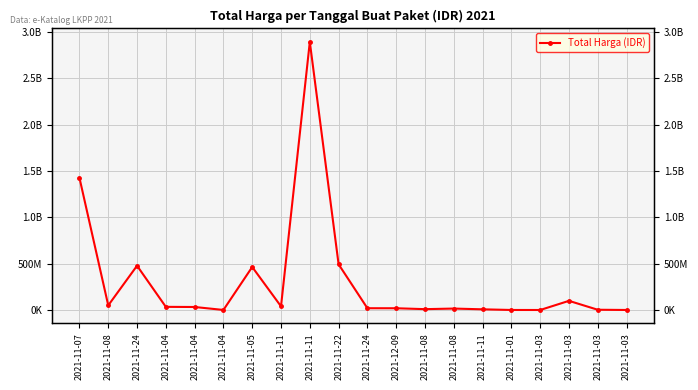

At which label is the value closest to 1446100000?

2021-11-07